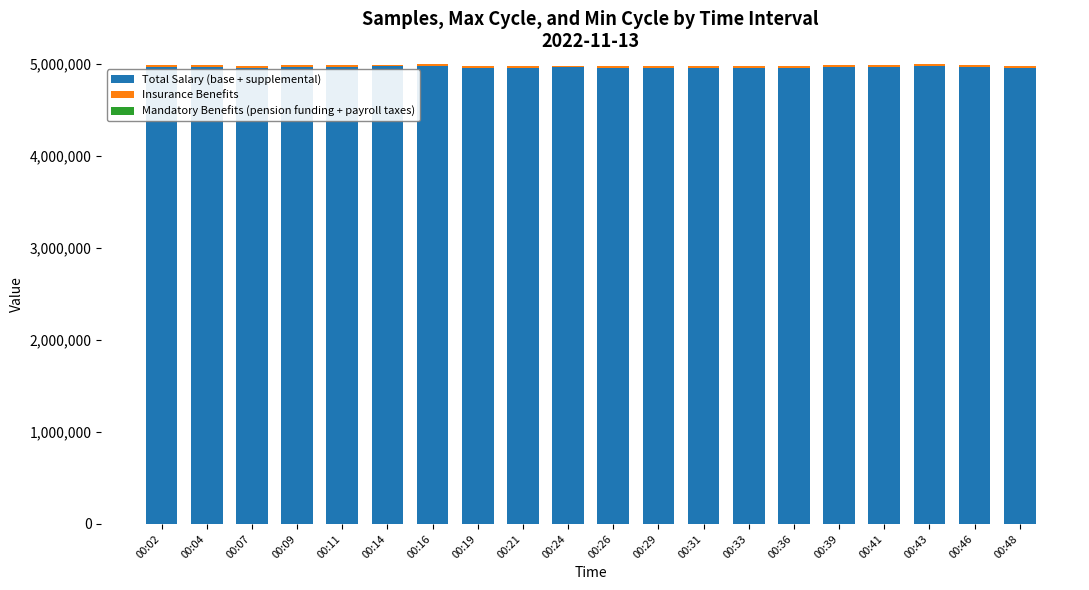

What is the maximum value for Total Salary (base + supplemental)?

4980674